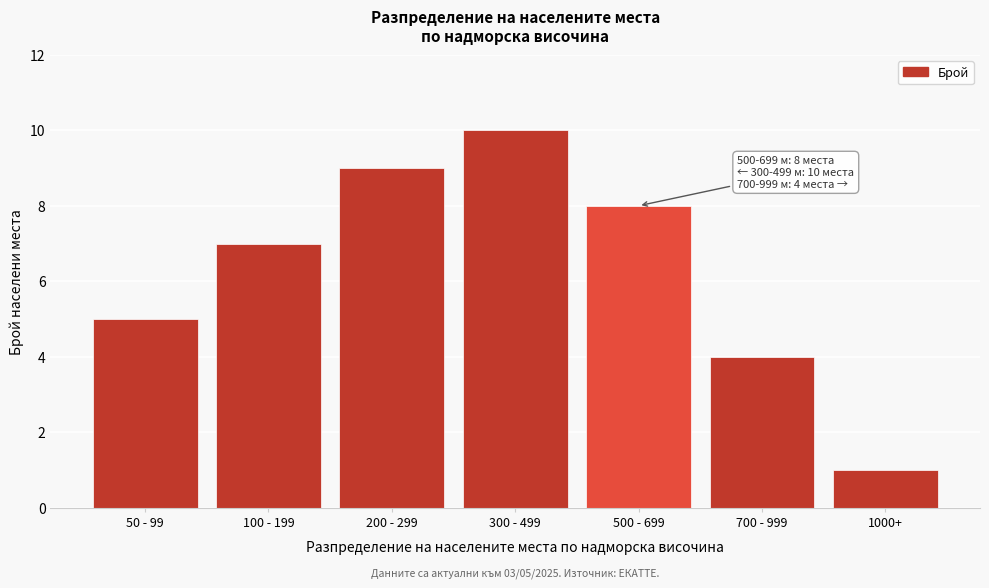

Reading left to right, what are all the values shown in this chart?

50 - 99=5	100 - 199=7	200 - 299=9	300 - 499=10	500 - 699=8	700 - 999=4	1000+=1